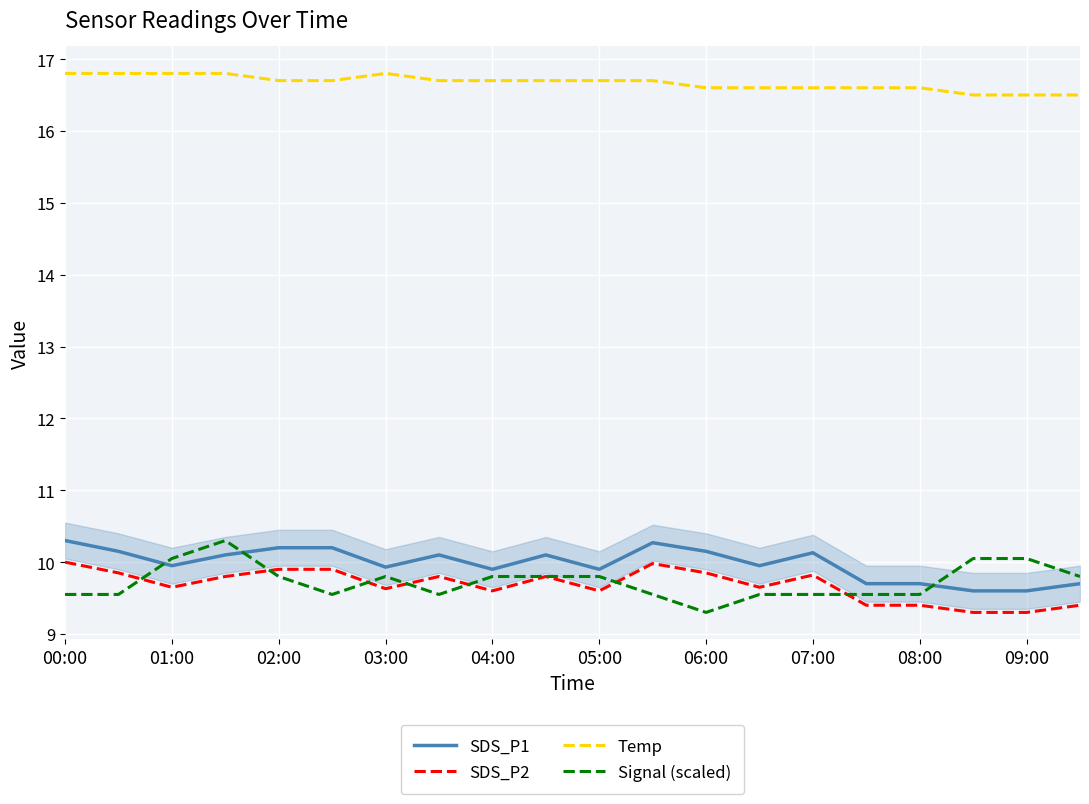

What is the greatest value displayed?

16.8